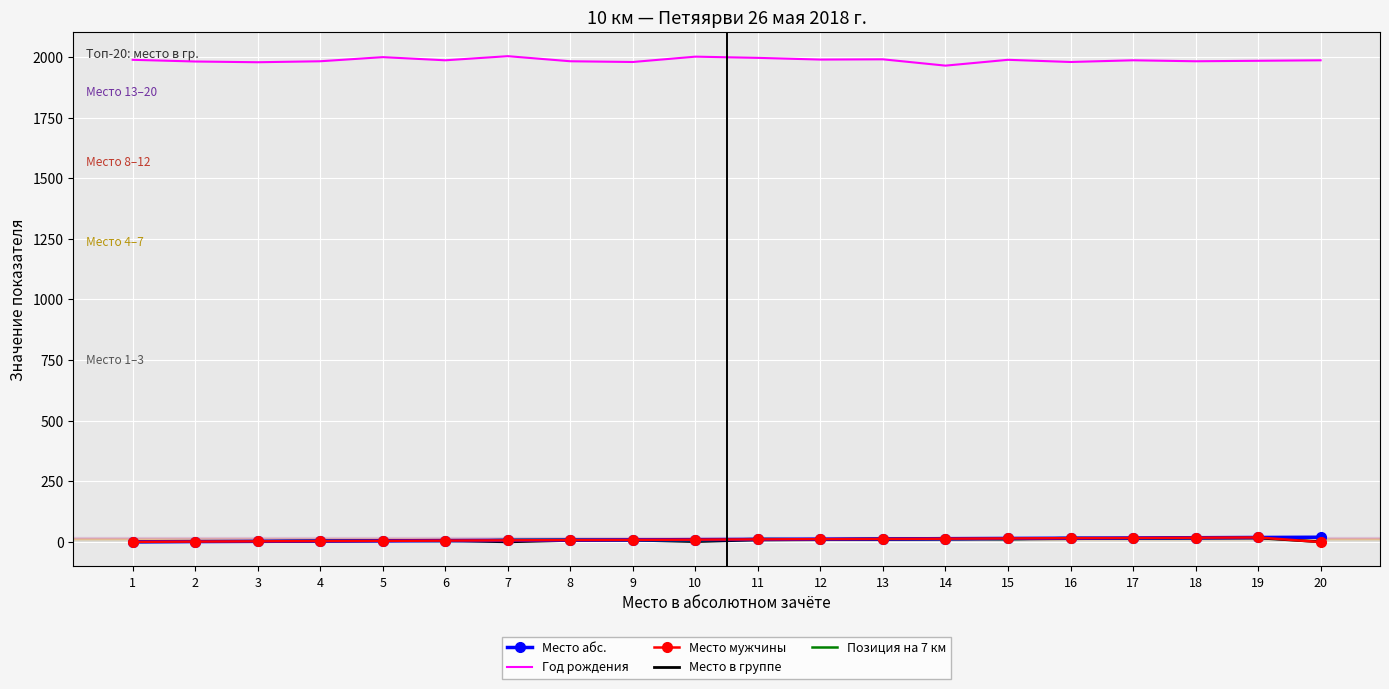

True or false: Место абс. and Год рождения intersect in this chart.

False